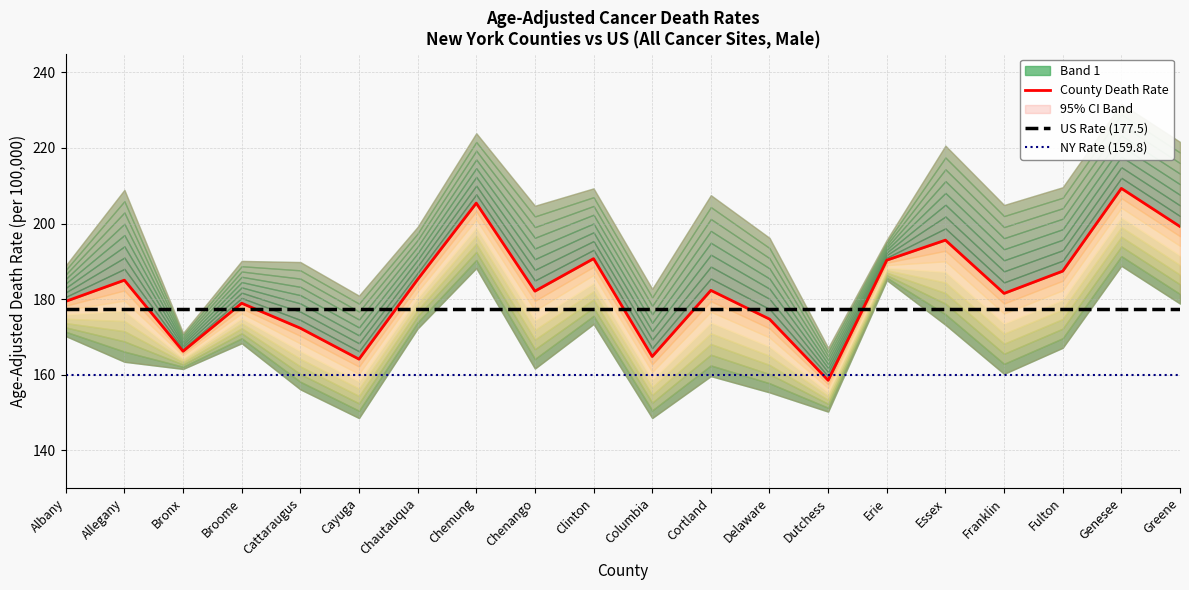

Which series has the widest spread of values?

County Death Rate